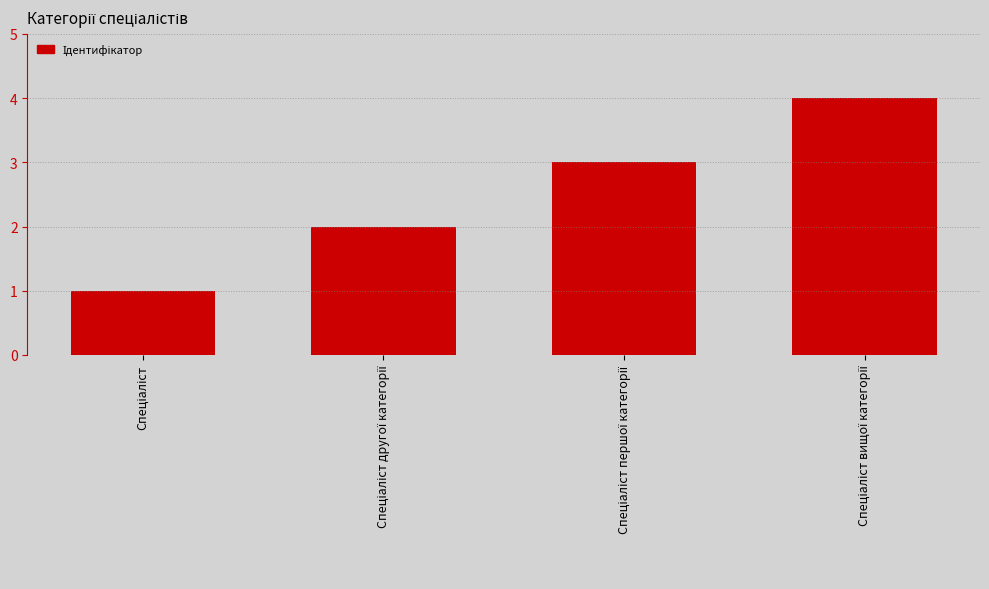

What is the sum of all values?

10